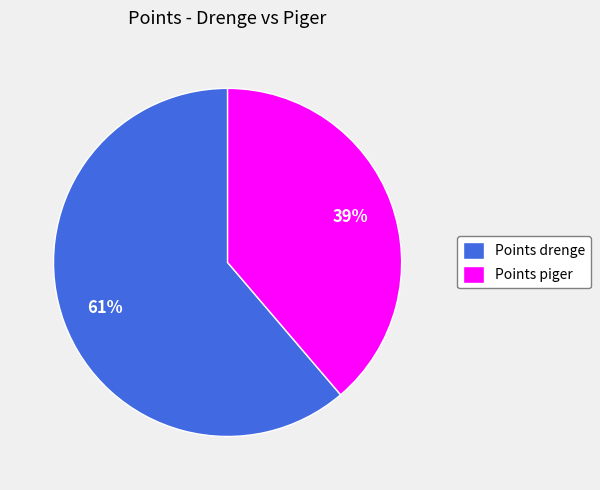

Count the number of slices in the pie.

2